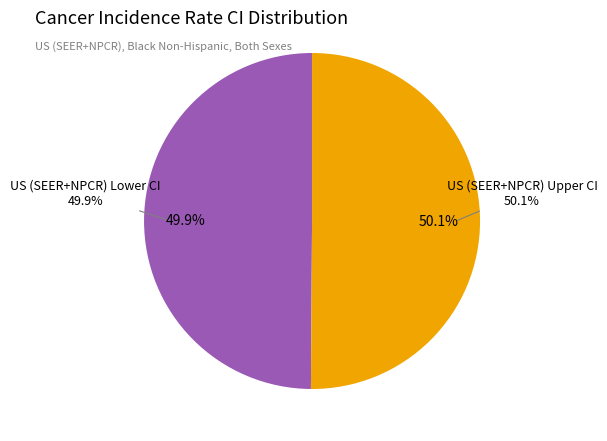

Which category has the biggest portion of the pie?

US (SEER+NPCR) Upper CI